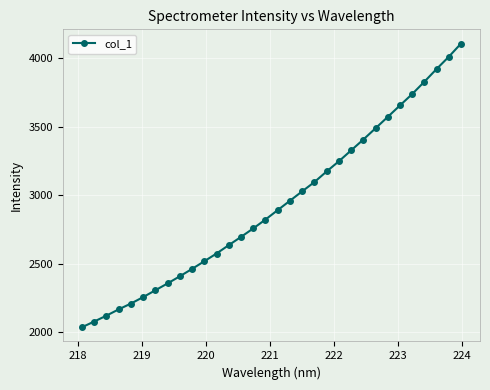

What is the value of the 4th point from the left?

2165.5